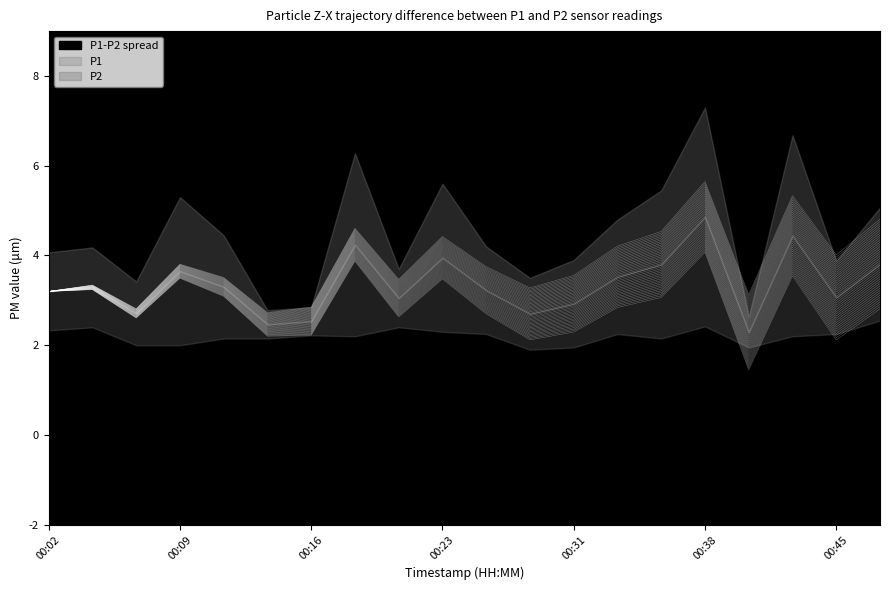

Rank the series at 00:02 from lowest to highest value.

P1, P2